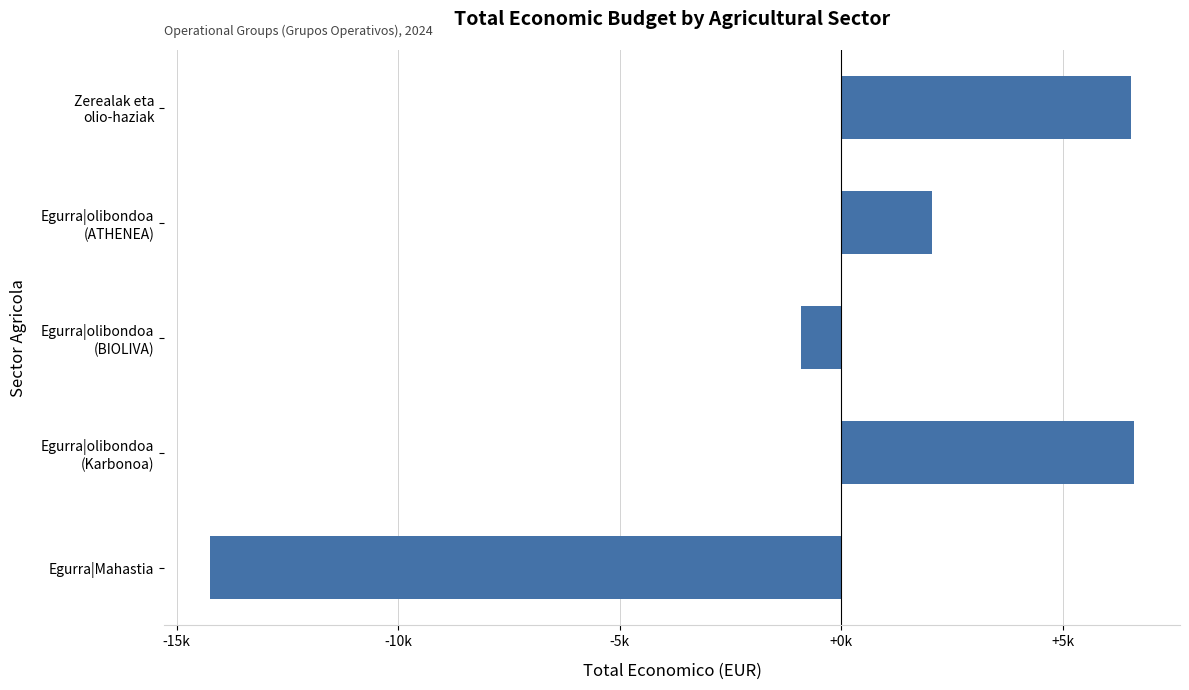

How many series are shown in this chart?

1